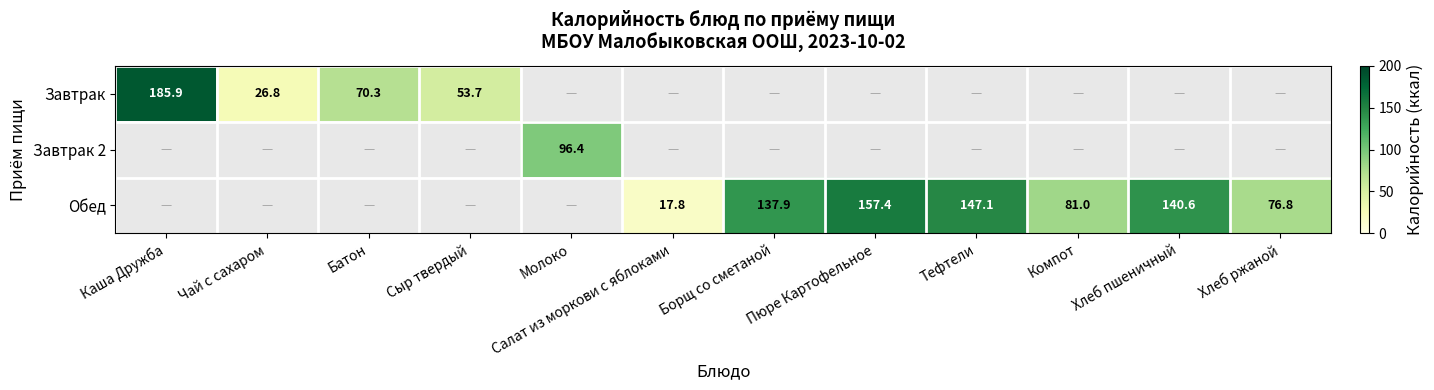

The value of Завтрак at Батон is 41.7. True or false?

False